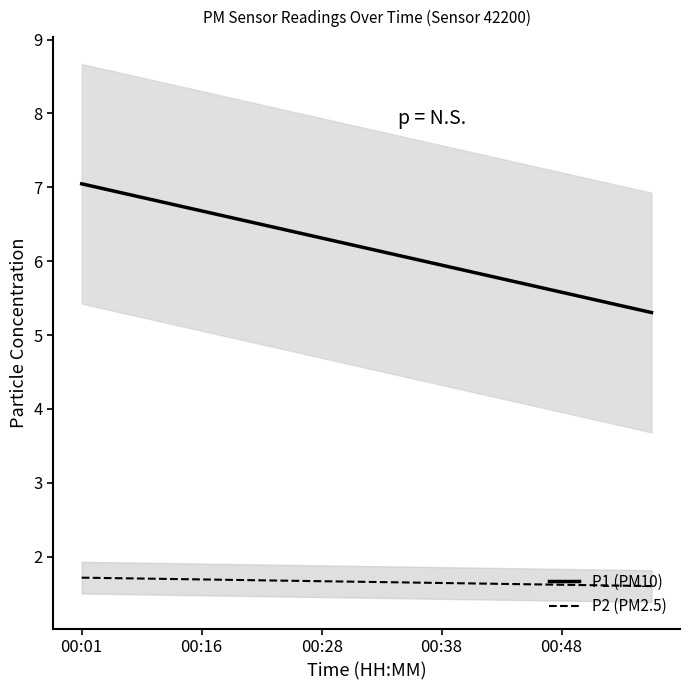

Which series has the largest total across all categories?

P1 (PM10)